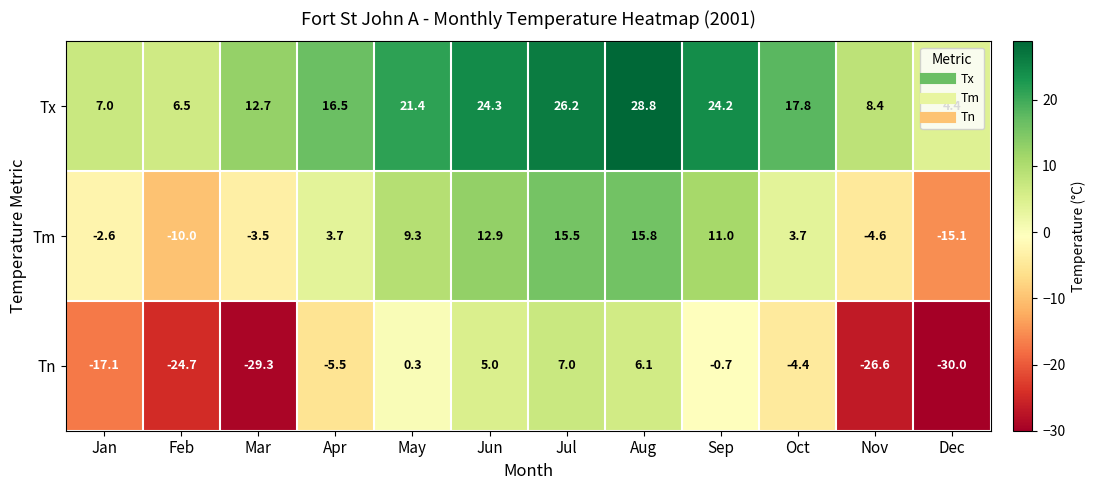

Rank the series by their maximum value, from highest to lowest.

Tx, Tm, Tn